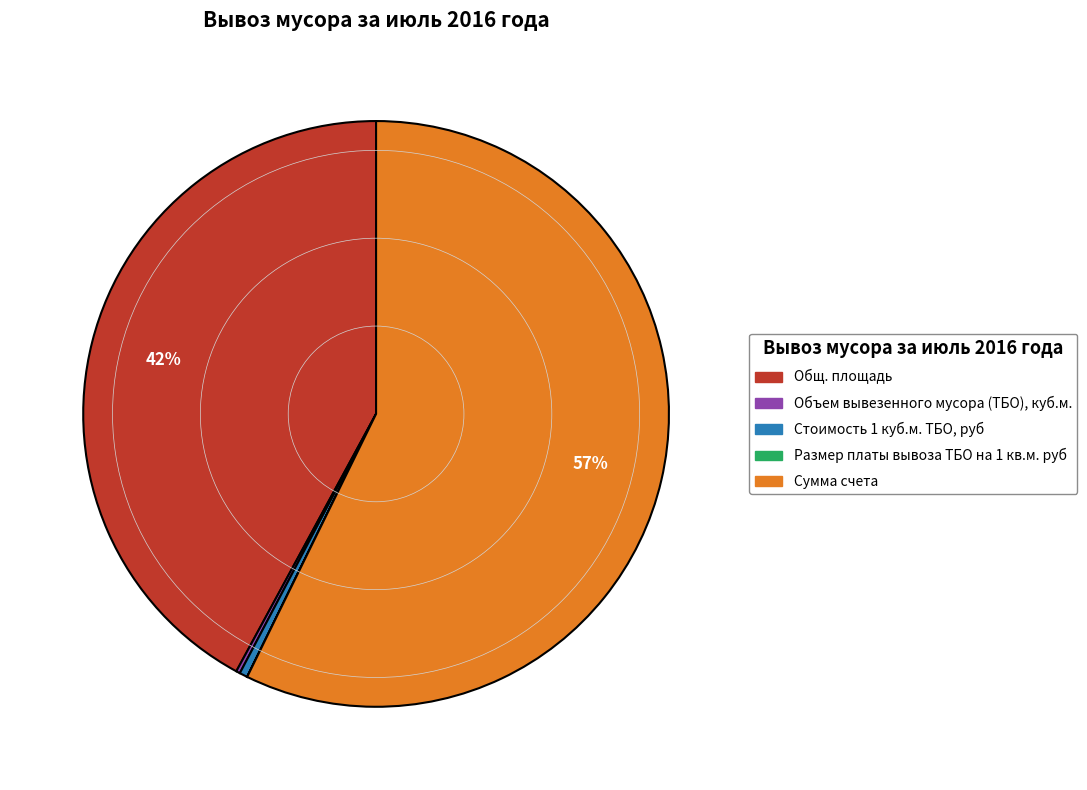

What is the largest slice in the pie chart?

Сумма счета